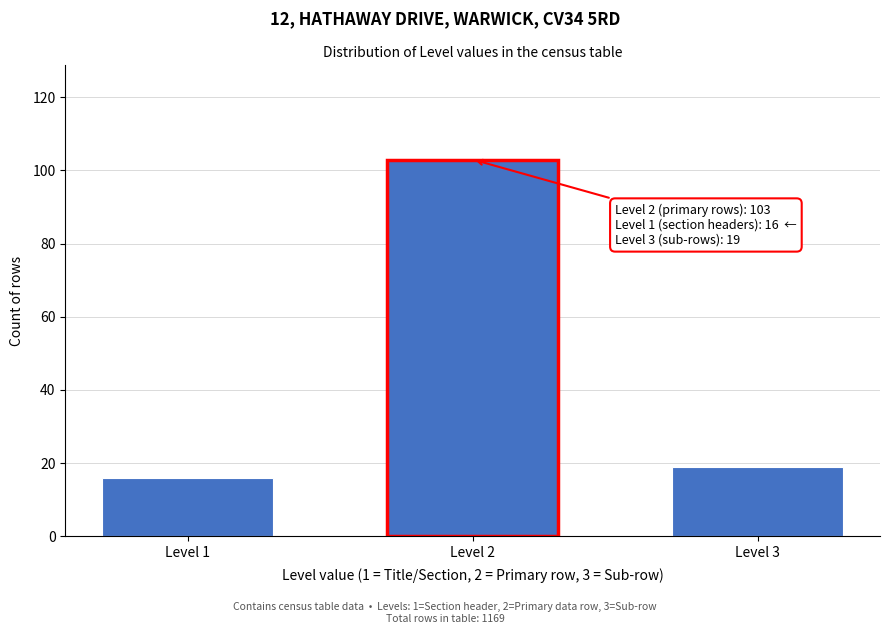

Reading left to right, what are all the values shown in this chart?

16	103	19